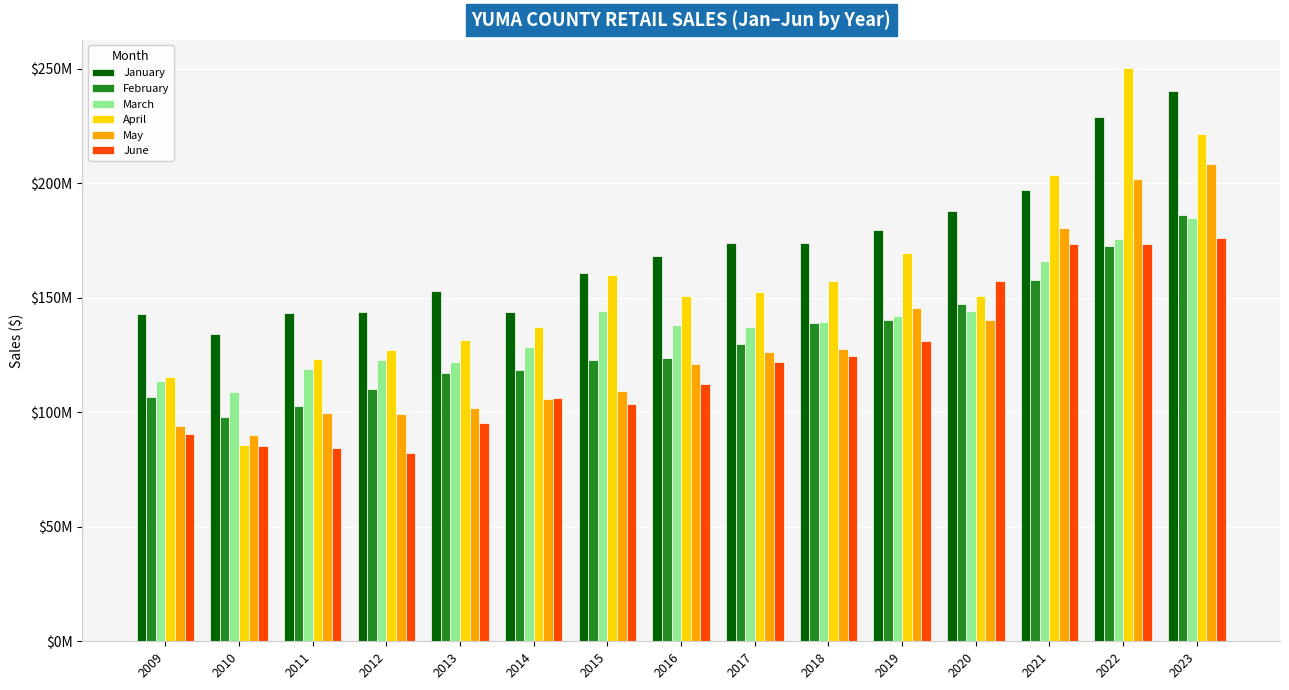

The June series shows 45270854 at 2012. True or false?

False